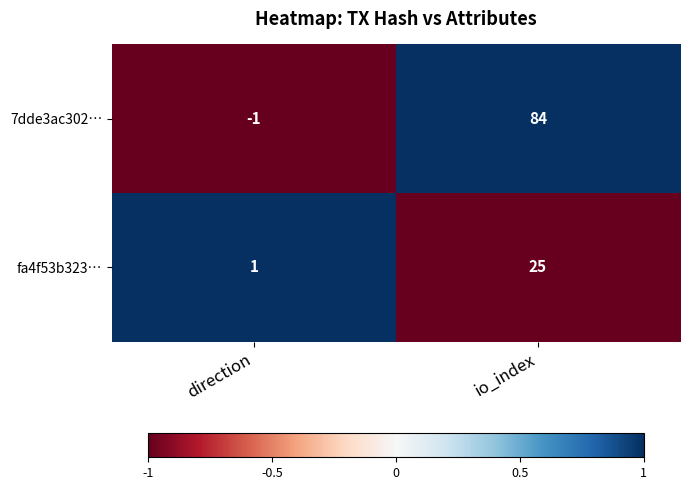

Rank the series at io_index from lowest to highest value.

fa4f53b323…, 7dde3ac302…